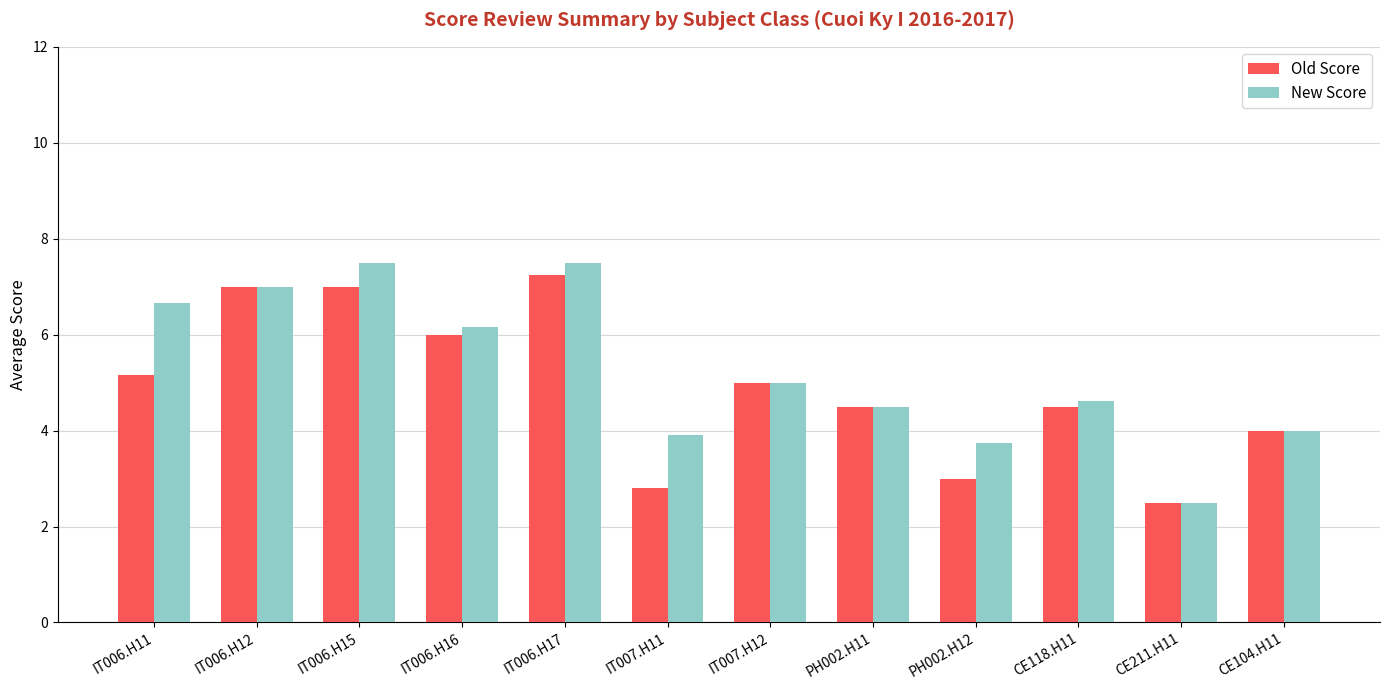

How many bars are there in total?

24